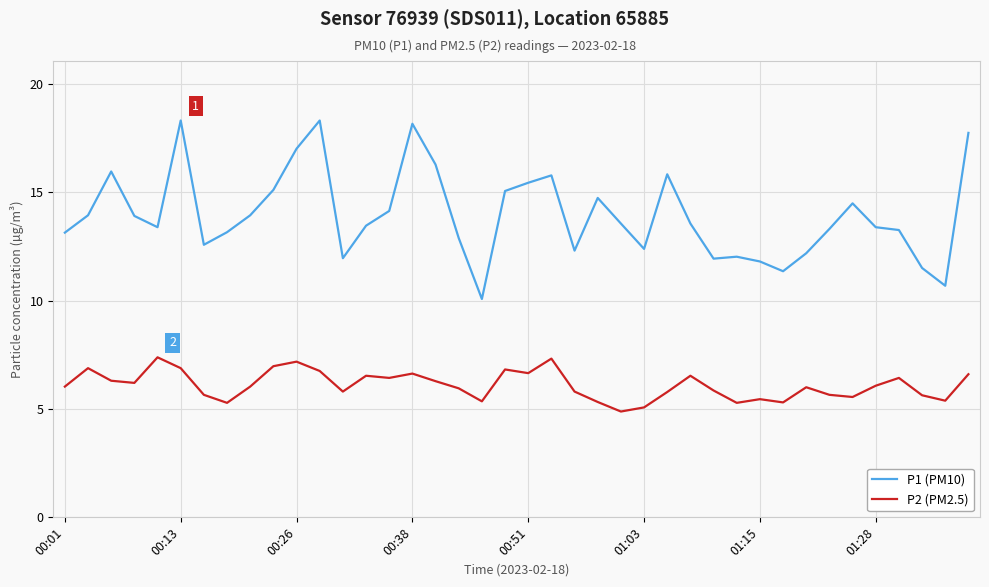

What is the minimum value shown in the chart?

4.9